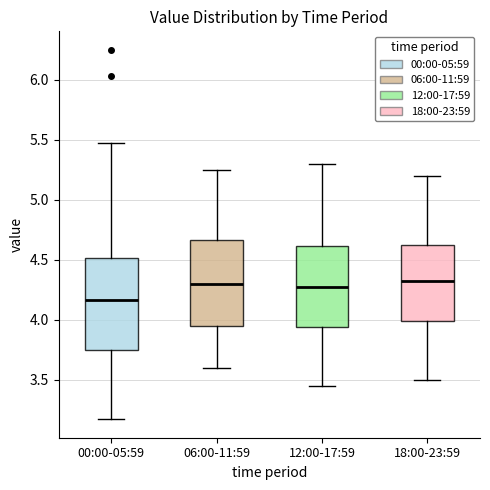

Where does the lower whisker of the box for 06:00-11:59 end on the y-axis? The values are not printed on the chart, so give them approximately, as read against the axis.

3.60